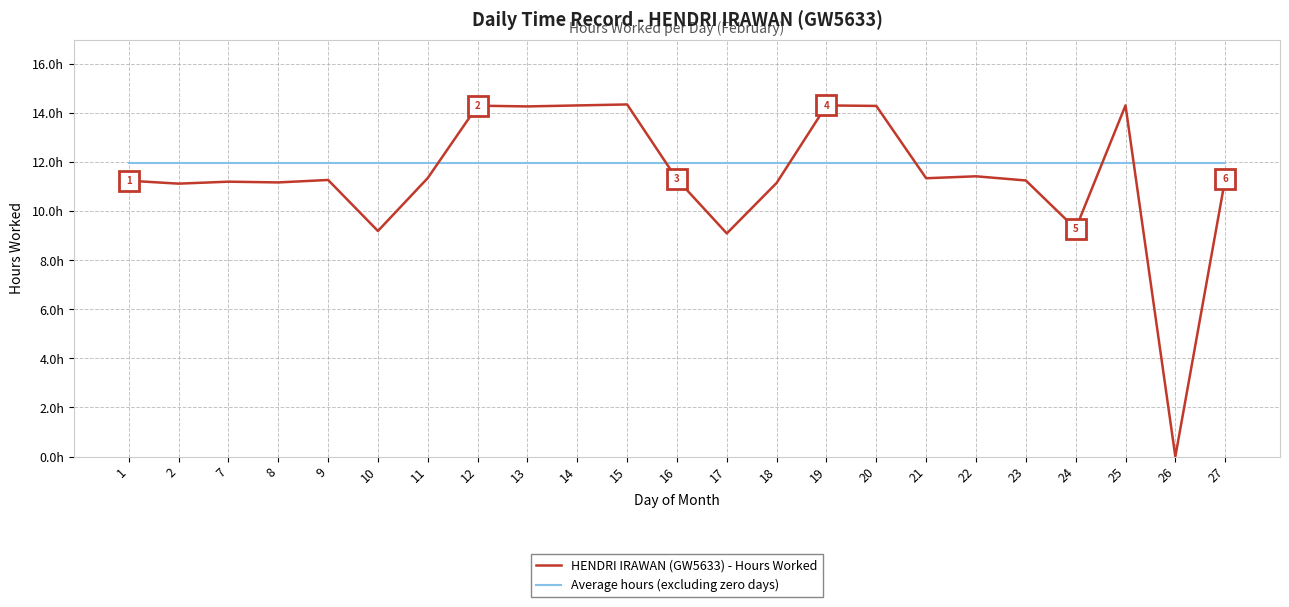

Rank the categories by HENDRI IRAWAN (GW5633) - Hours Worked value from highest to lowest.

15, 14, 19, 25, 12, 20, 13, 22, 11, 21, 27, 16, 9, 23, 1, 7, 8, 18, 2, 24, 10, 17, 26